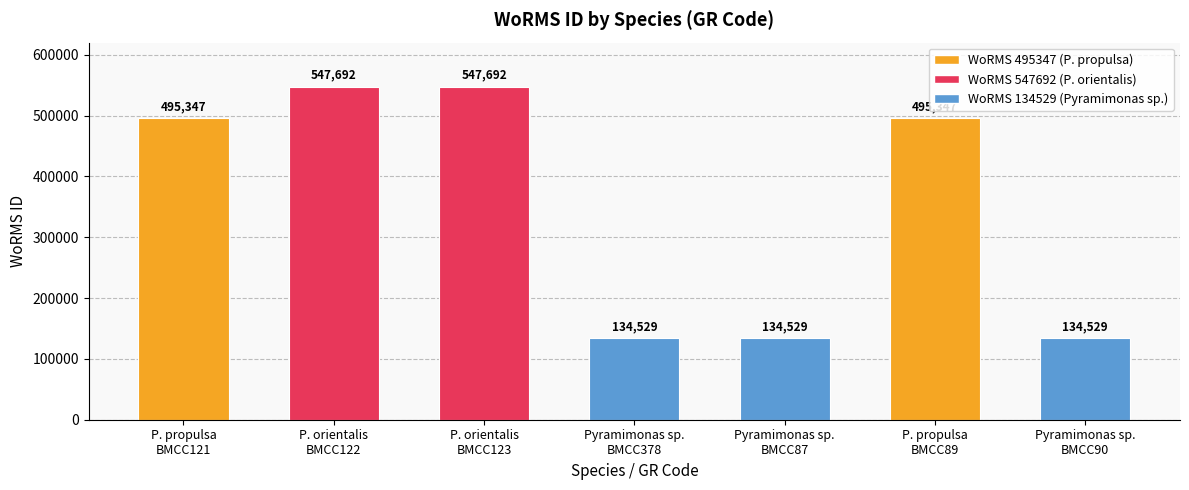

What is the smallest value displayed?

134529